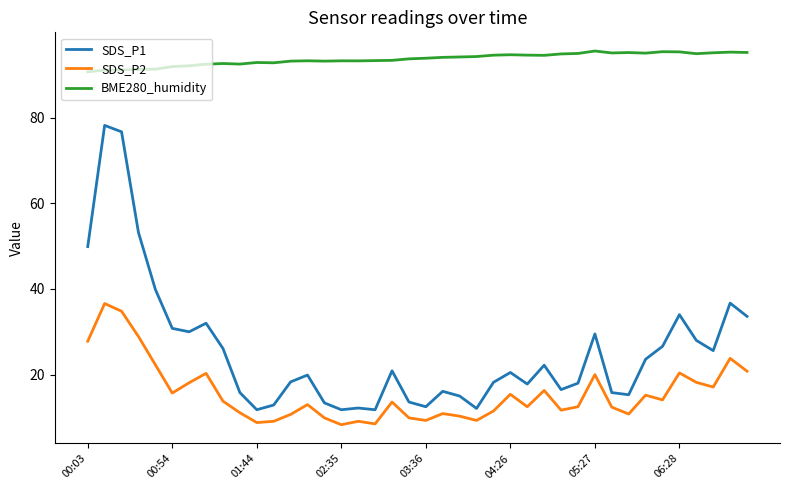

Which series has the widest spread of values?

SDS_P1